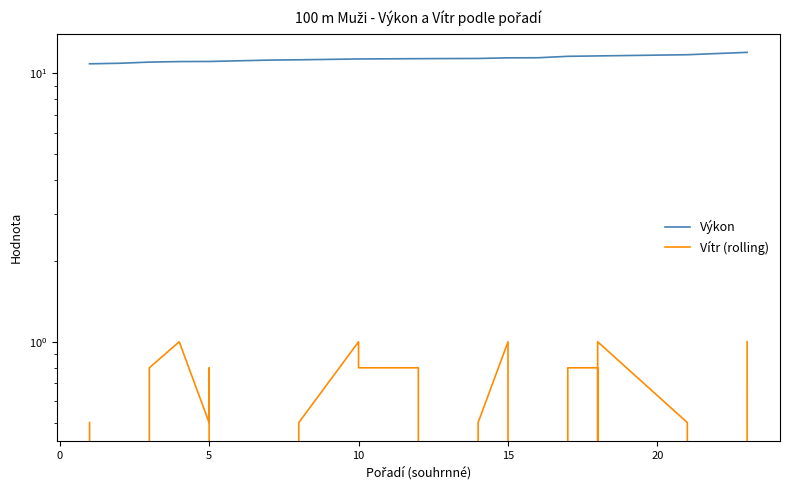

Reading right to left, transcribe all the data shown in this chart.

Výkon: 12.0	11.7	11.7	11.6	11.6	11.6	11.6	11.4	11.4	11.4	11.3	11.3	11.3	11.3	11.2	11.2	11.2	11.1	11.1	11.1	11.0	10.9	10.8
Vítr (rolling): 1.0	-0.3	0.5	1.0	-0.3	0.8	0.8	-0.3	1.0	0.5	-0.3	0.8	0.8	1.0	0.5	0.5	-0.3	0.8	0.5	1.0	0.8	-0.3	0.5